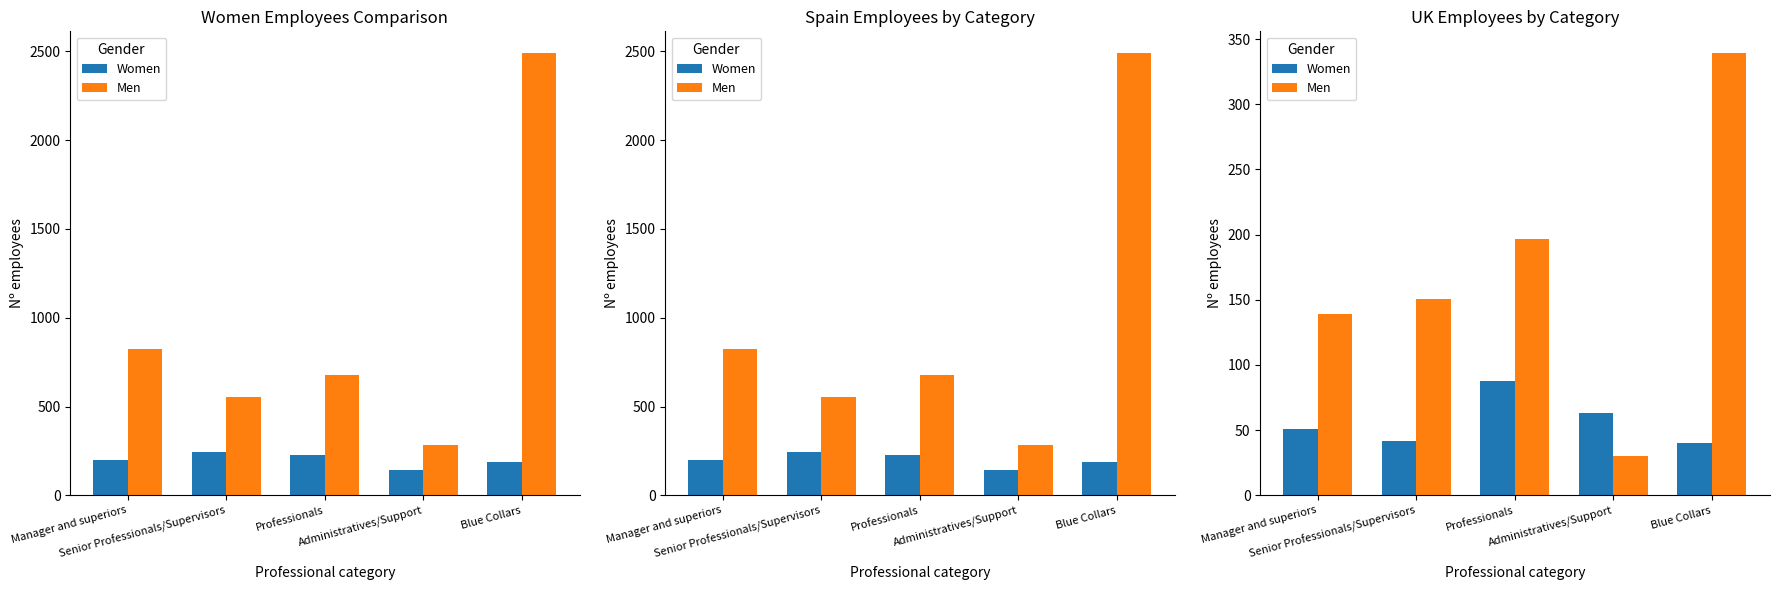

What is the value of the Men bar at the 4th from the left?

30